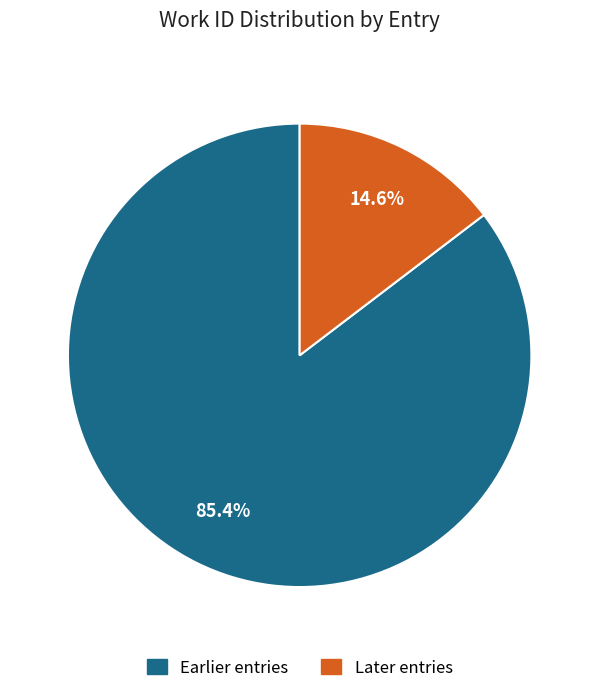

Count the number of slices in the pie.

2